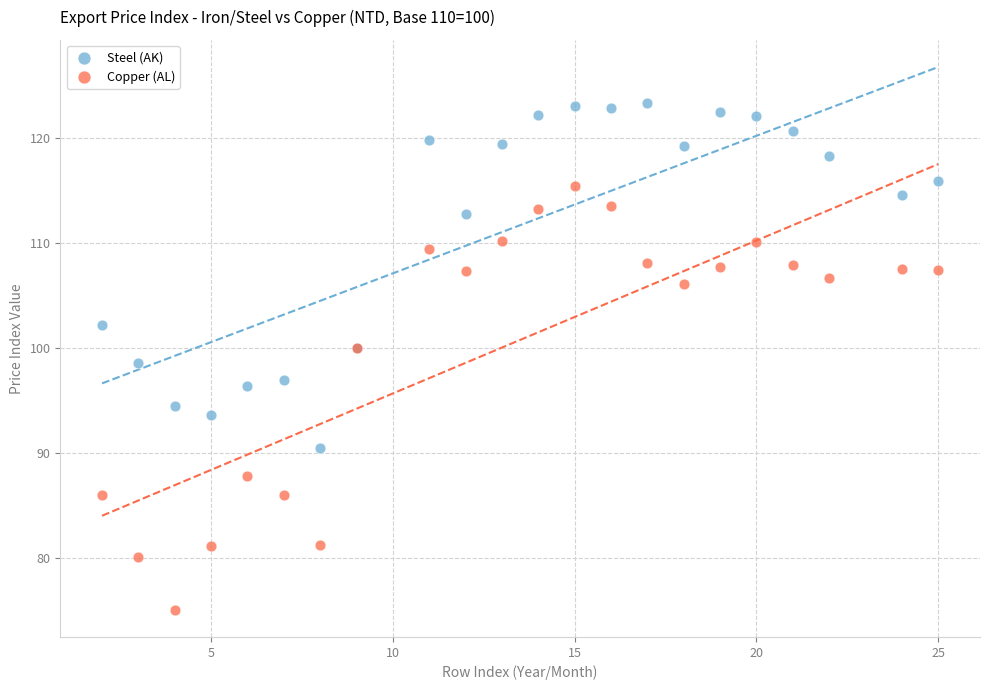

Which series reaches the minimum Y coordinate?

Copper (AL)